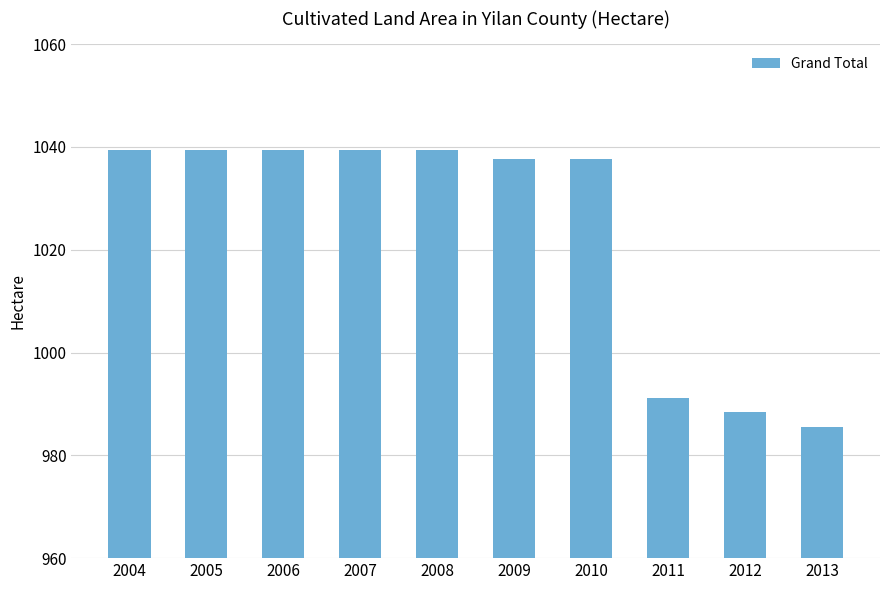

Where is the data nearest to the value 1012?

2011